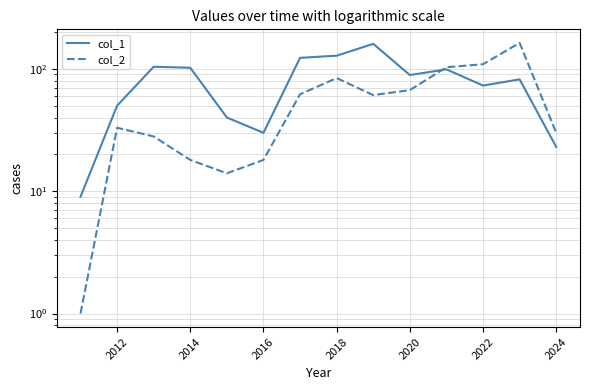

What is the maximum value for col_2?

163